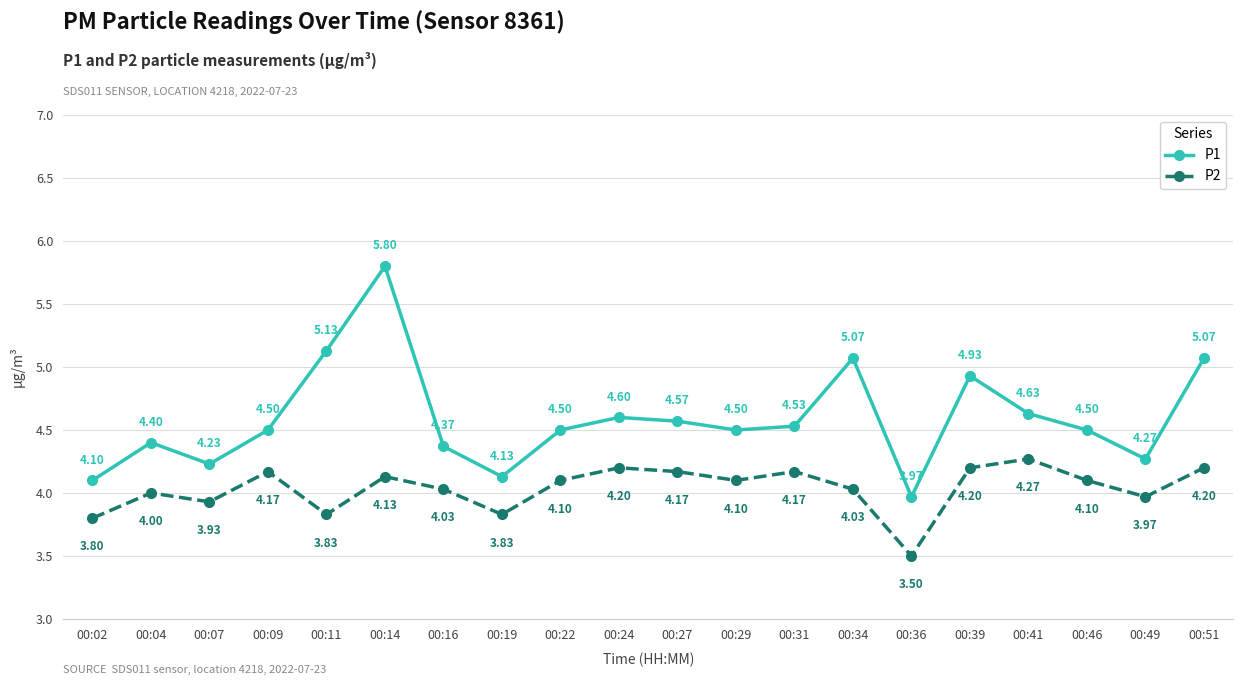

Which series has the largest total across all categories?

P1